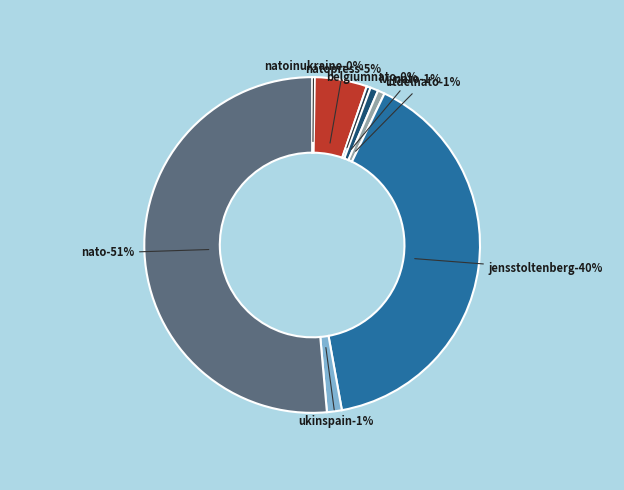

What is the smallest slice in the pie chart?

natoinukraine